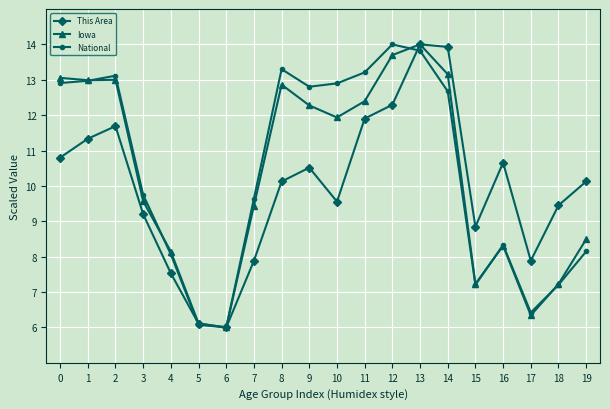

What is the minimum value for Iowa?

6.0